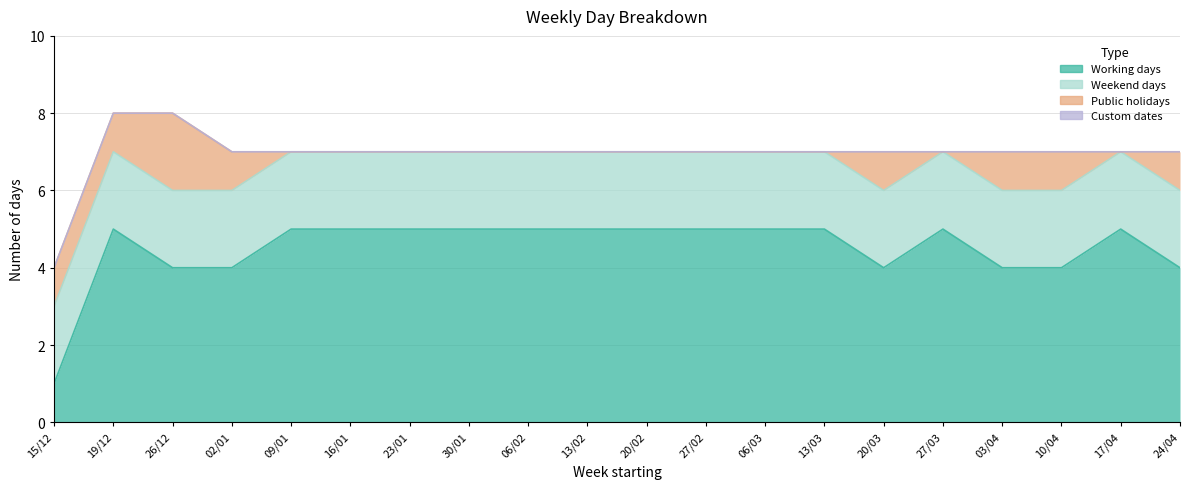

How many categories are shown in the chart?

20